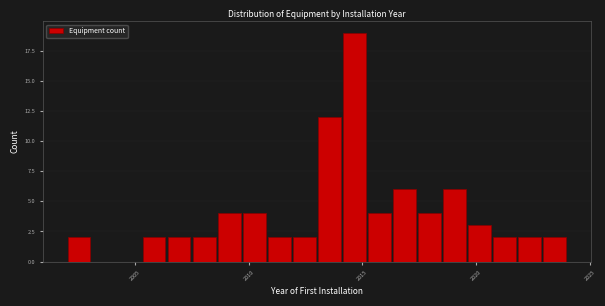

Read against the x-axis, roughly where is the centre of the tallest bar?

2014.5